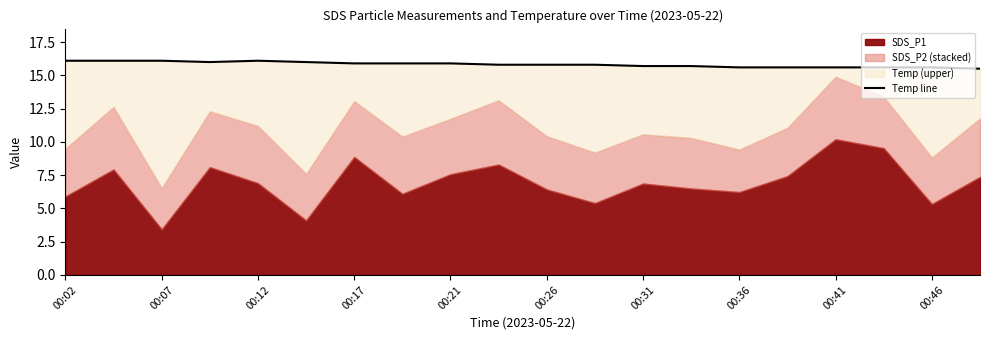

How many points are higher than both their immediate neighbors (excluding endpoints)?

1